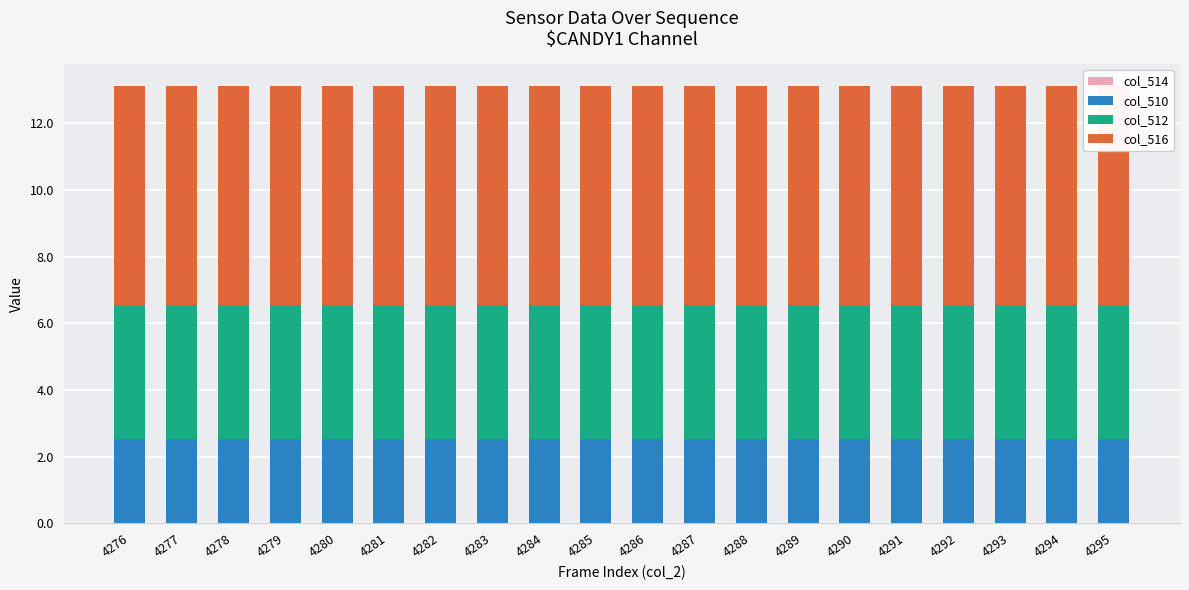

How many groups of bars are there?

20